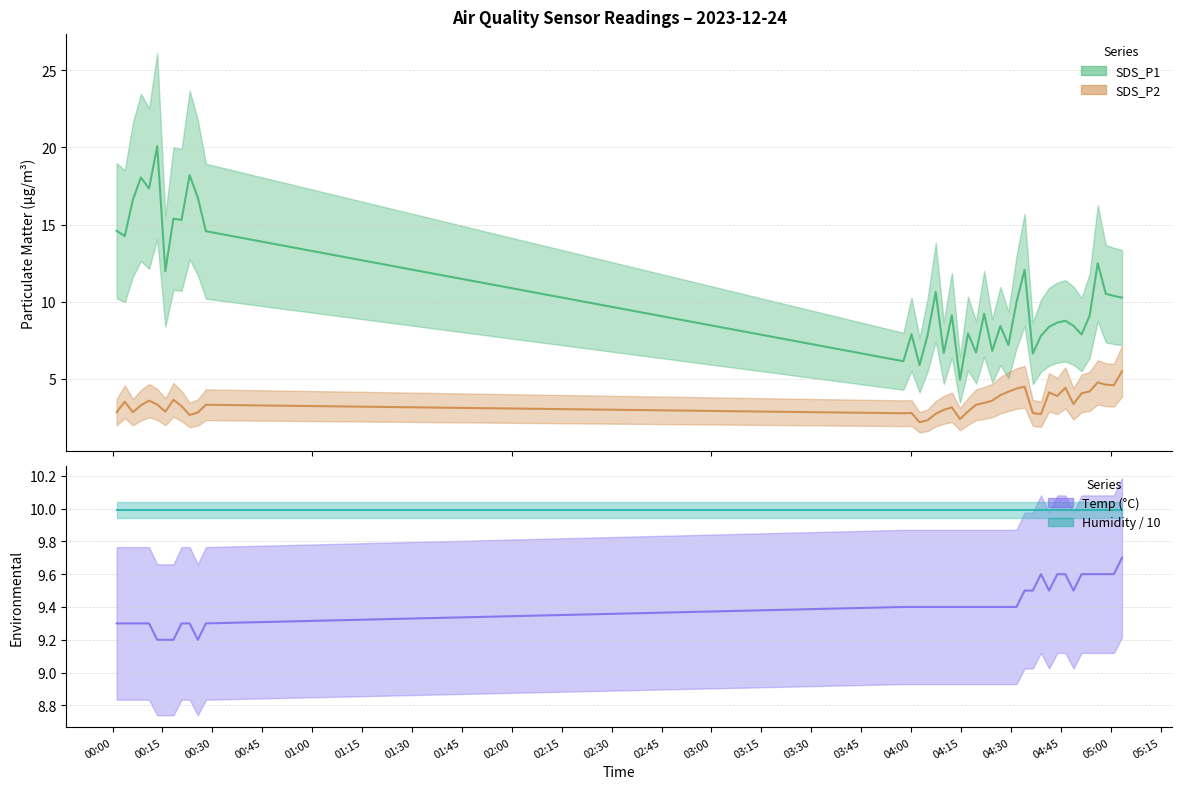

What value does the SDS_P2 series have at 2023/12/24 04:29:15?

4.2